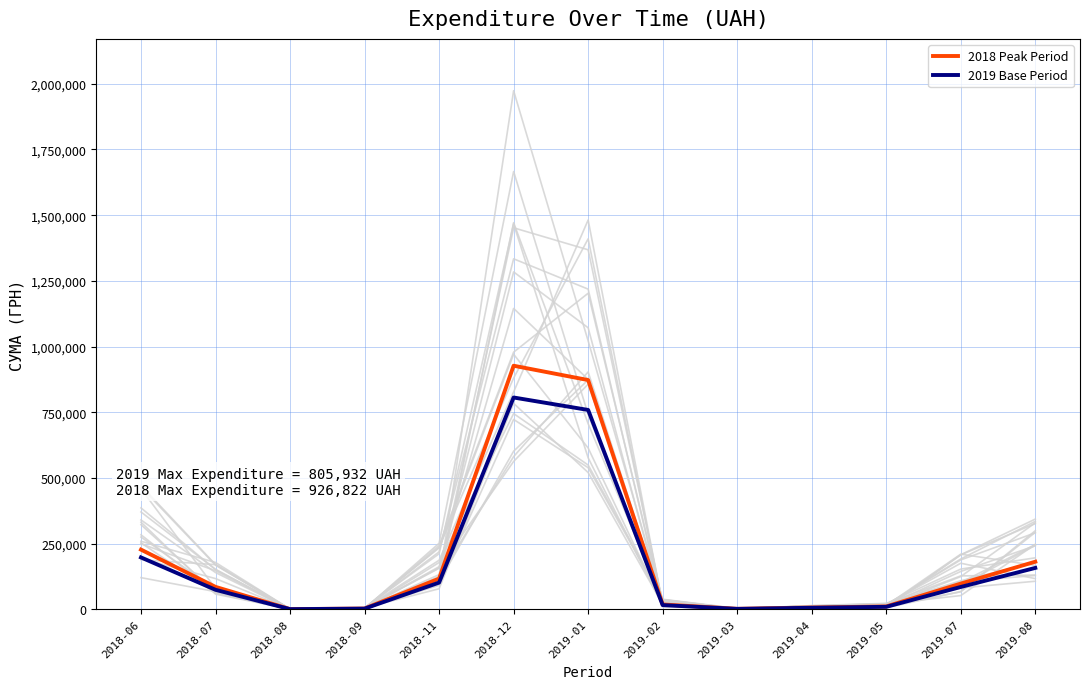

What are all the series names shown in the legend?

2018 Peak Period, 2019 Base Period